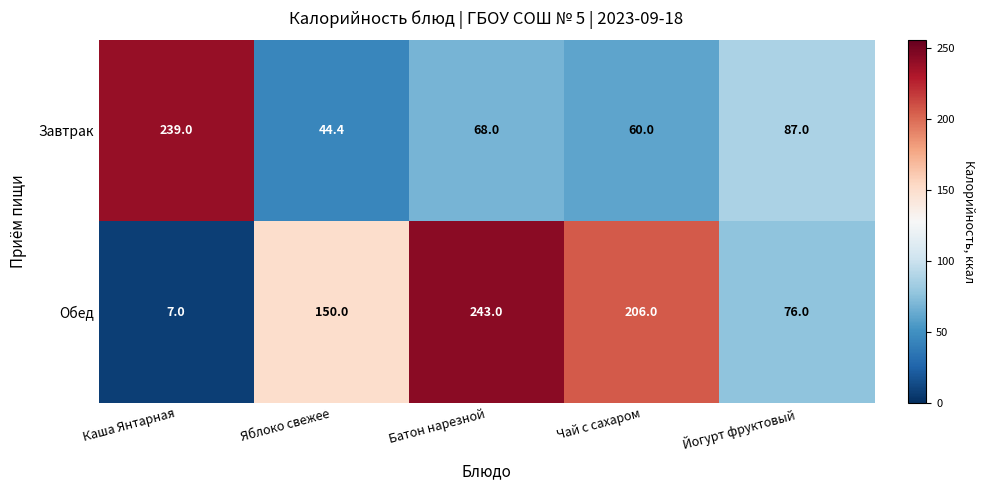

At which label does Завтрак first exceed 68?

Каша Янтарная